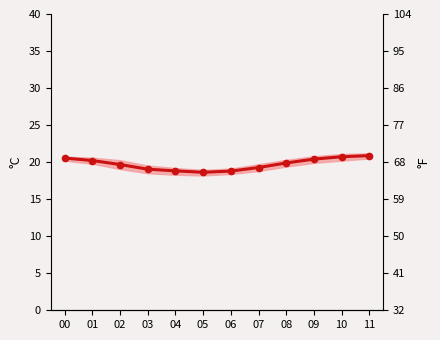

What is the maximum value shown in the chart?

20.9